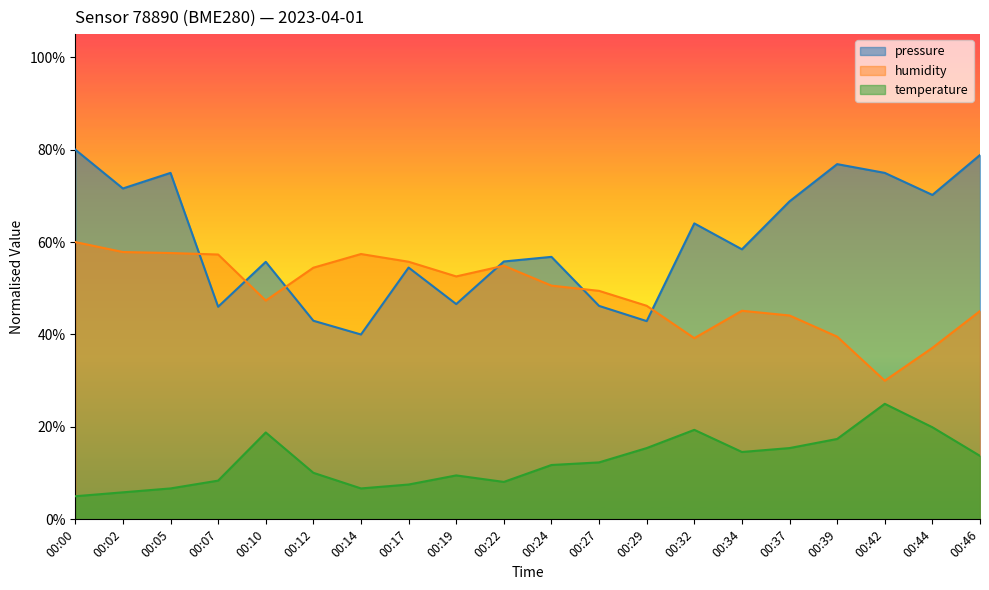

What is the spread (max minus min) of values at 00:10?

36.9